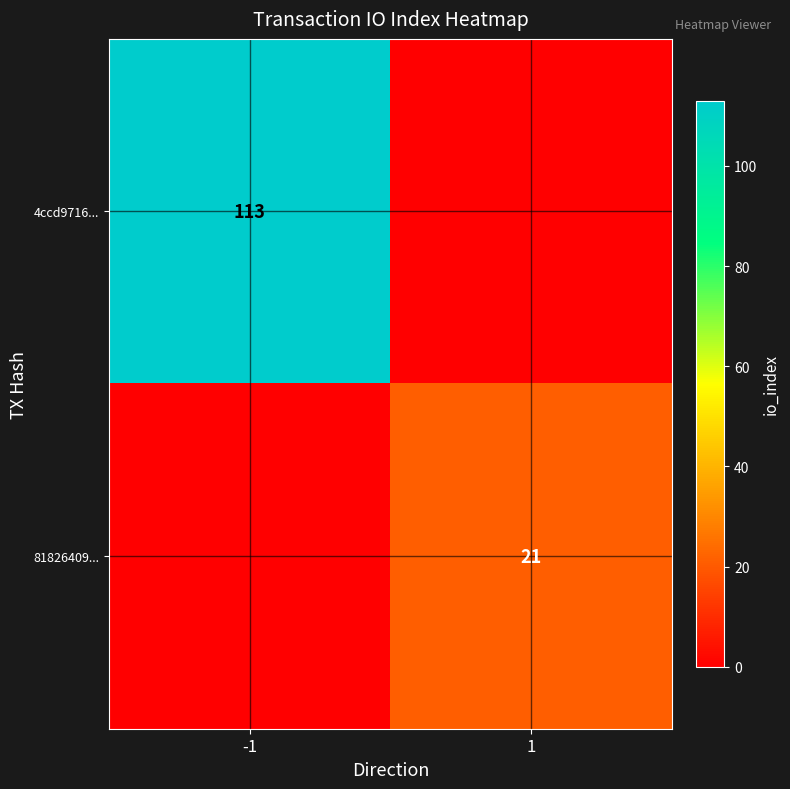

Count the number of data series in this chart.

2